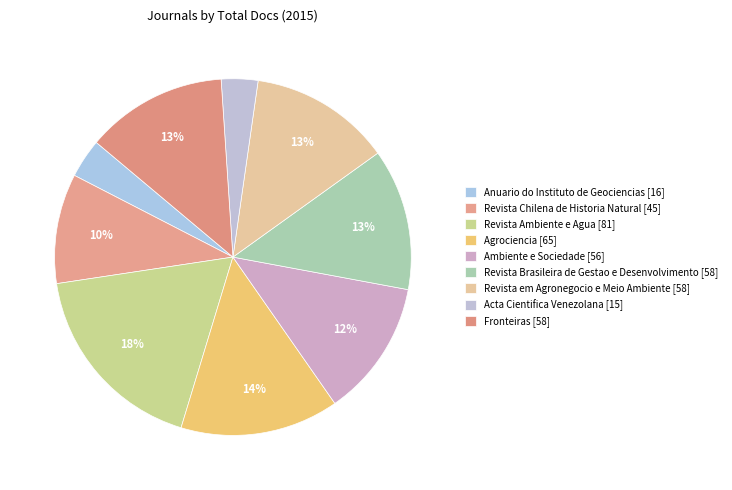

Which category has the smallest portion of the pie?

Acta Cientifica Venezolana